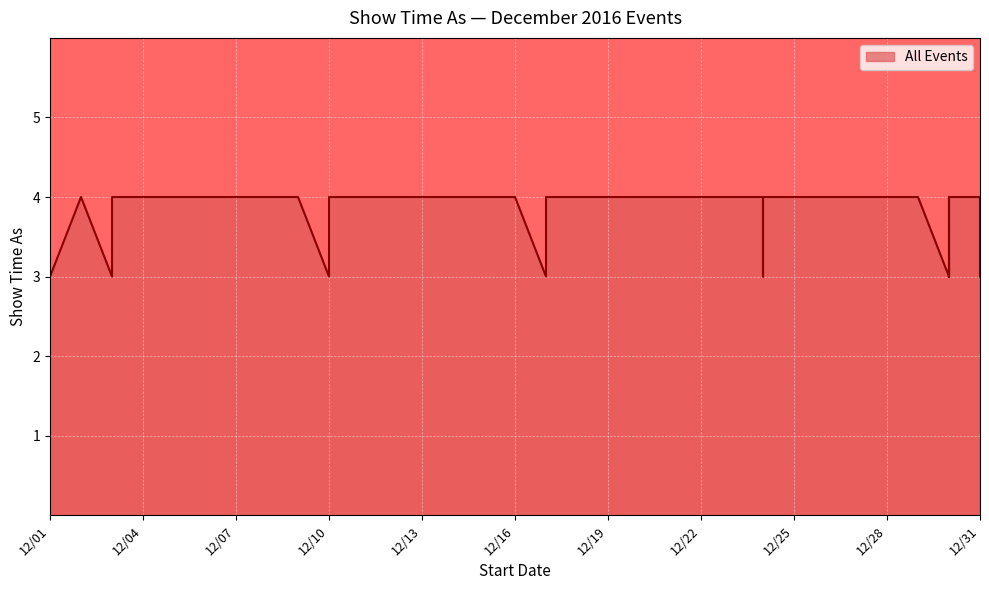

What is the difference between the maximum and minimum values?

1